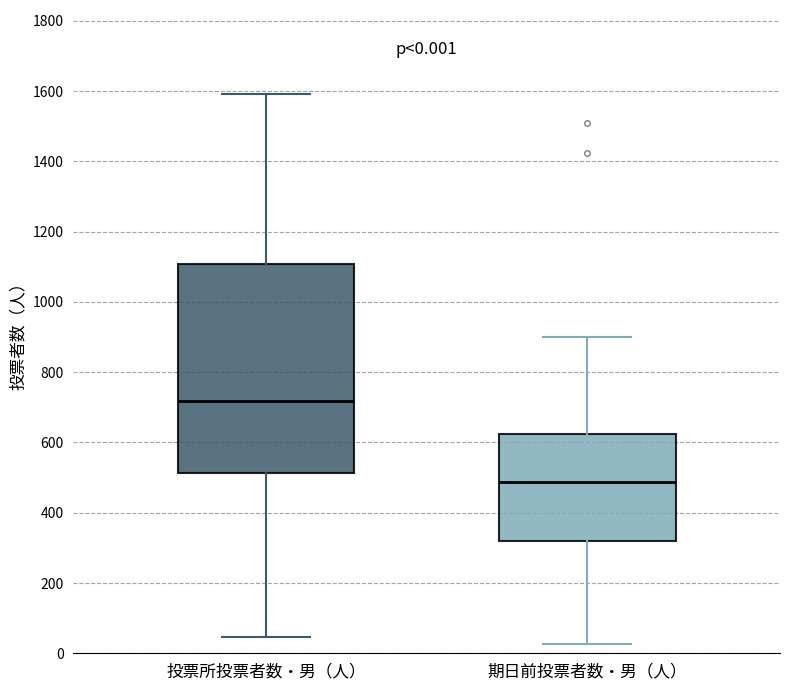

Comparing the boxes themselves (not the whiskers), which one is the tallest?

投票所投票者数・男（人）